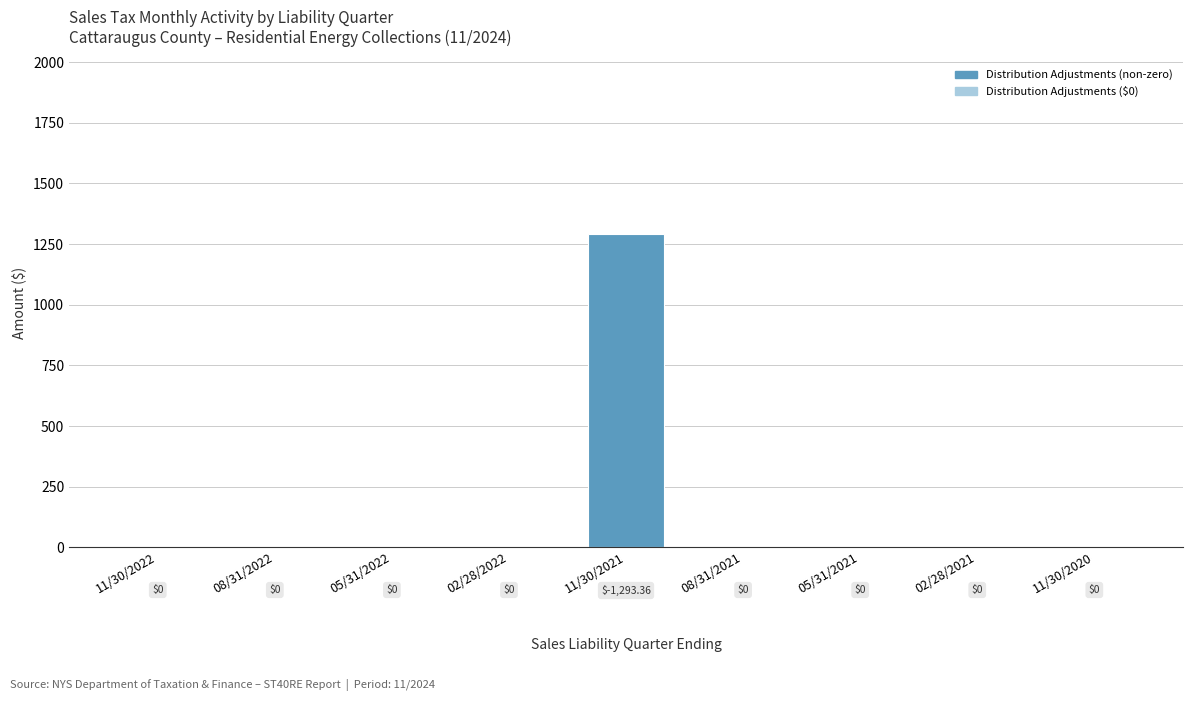

Are the bars horizontal?

No